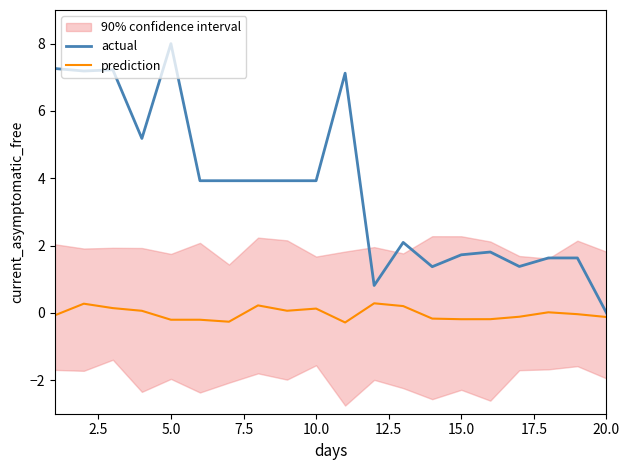

What is the lowest value of the prediction series?

-0.3